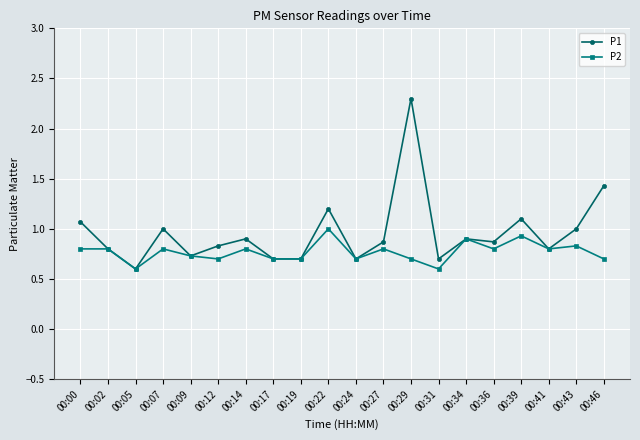

Where is the first local maximum for P1?

00:07